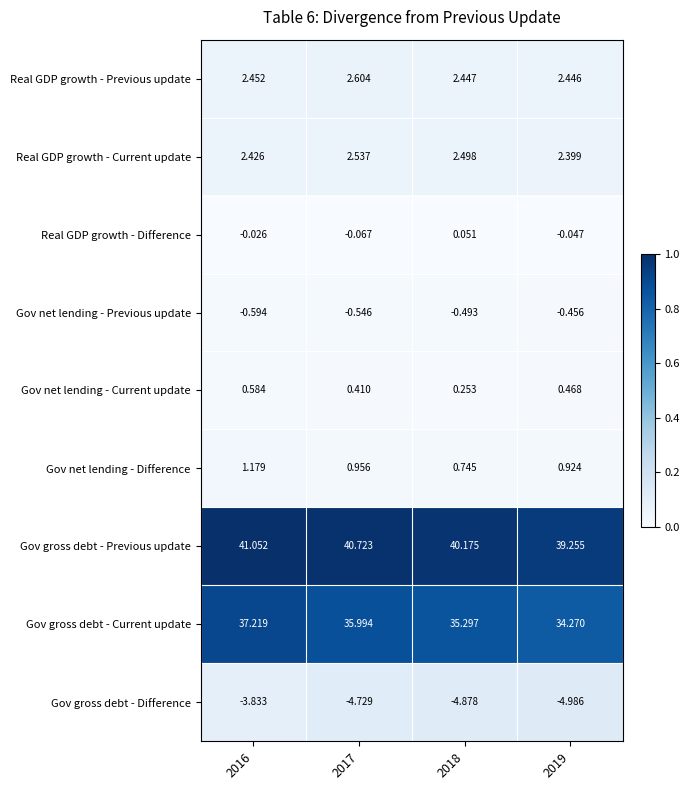

List the series in order of their peak value, lowest first.

Gov gross debt - Difference, Gov net lending - Previous update, Real GDP growth - Difference, Gov net lending - Current update, Gov net lending - Difference, Real GDP growth - Current update, Real GDP growth - Previous update, Gov gross debt - Current update, Gov gross debt - Previous update